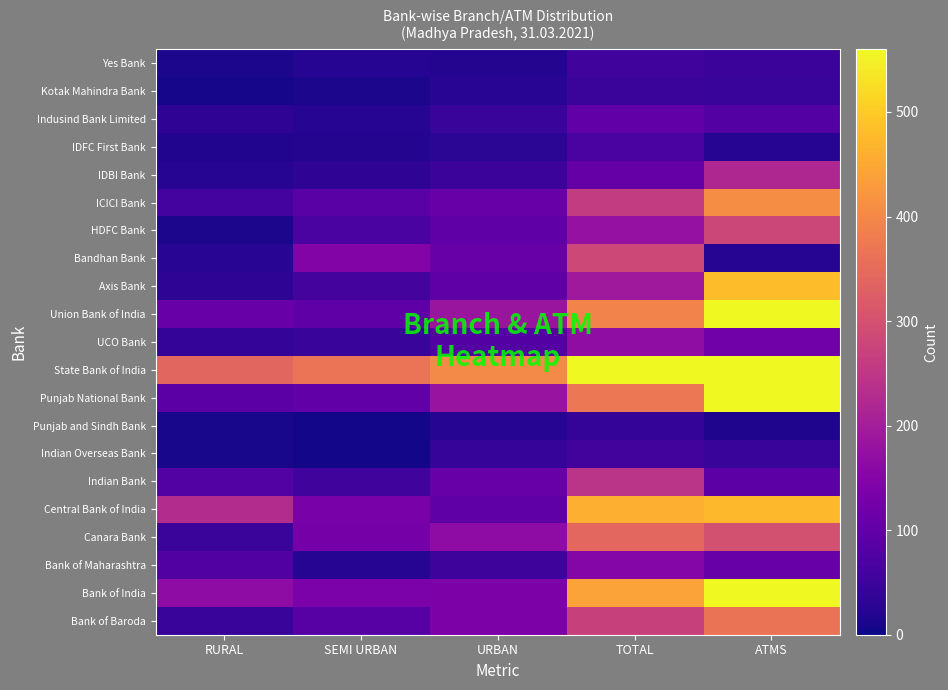

Reading left to right, what are all the values shown in this chart?

Bank of Baroda: RURAL=45	SEMI URBAN=87	URBAN=138	TOTAL=270	ATMS=365
Bank of India: RURAL=166	SEMI URBAN=136	URBAN=139	TOTAL=441	ATMS=711
Bank of Maharashtra: RURAL=78	SEMI URBAN=22	URBAN=51	TOTAL=151	ATMS=108
Canara Bank: RURAL=48	SEMI URBAN=128	URBAN=166	TOTAL=342	ATMS=298
Central Bank of India: RURAL=229	SEMI URBAN=135	URBAN=97	TOTAL=461	ATMS=476
Indian Bank: RURAL=80	SEMI URBAN=55	URBAN=109	TOTAL=244	ATMS=93
Indian Overseas Bank: RURAL=9	SEMI URBAN=6	URBAN=42	TOTAL=57	ATMS=44
Punjab and Sindh Bank: RURAL=10	SEMI URBAN=6	URBAN=24	TOTAL=40	ATMS=16
Punjab National Bank: RURAL=90	SEMI URBAN=100	URBAN=180	TOTAL=370	ATMS=568
State Bank of India: RURAL=340	SEMI URBAN=367	URBAN=403	TOTAL=1110	ATMS=4207
UCO Bank: RURAL=41	SEMI URBAN=44	URBAN=82	TOTAL=167	ATMS=121
Union Bank of India: RURAL=111	SEMI URBAN=96	URBAN=185	TOTAL=392	ATMS=615
Axis Bank: RURAL=31	SEMI URBAN=63	URBAN=97	TOTAL=191	ATMS=481
Bandhan Bank: RURAL=28	SEMI URBAN=147	URBAN=109	TOTAL=284	ATMS=24
HDFC Bank: RURAL=11	SEMI URBAN=69	URBAN=95	TOTAL=175	ATMS=282
ICICI Bank: RURAL=61	SEMI URBAN=89	URBAN=110	TOTAL=260	ATMS=407
IDBI Bank: RURAL=22	SEMI URBAN=34	URBAN=50	TOTAL=106	ATMS=220
IDFC First Bank: RURAL=18	SEMI URBAN=20	URBAN=30	TOTAL=68	ATMS=24
Indusind Bank Limited: RURAL=33	SEMI URBAN=22	URBAN=45	TOTAL=100	ATMS=82
Kotak Mahindra Bank: RURAL=7	SEMI URBAN=12	URBAN=27	TOTAL=46	ATMS=45
Yes Bank: RURAL=12	SEMI URBAN=22	URBAN=21	TOTAL=55	ATMS=49